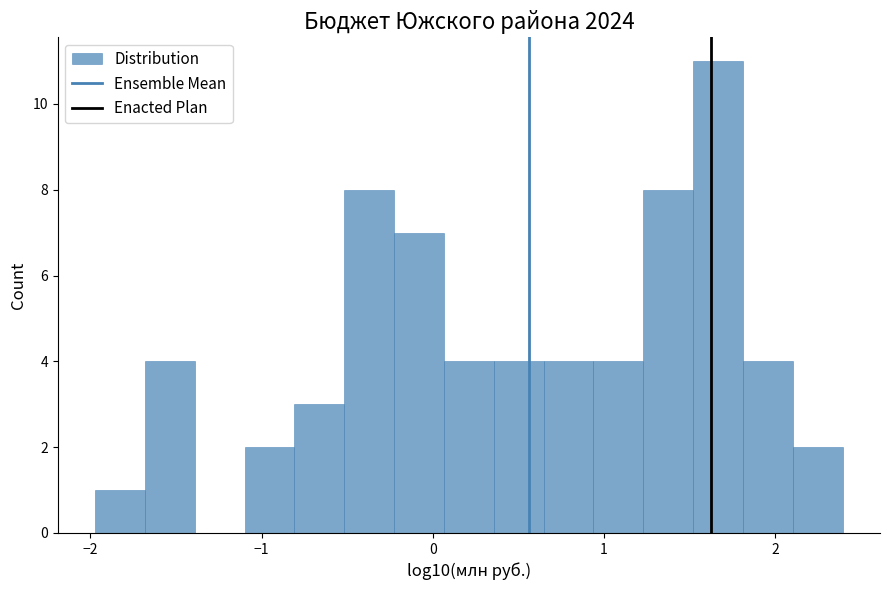

Around what value on the x-axis is the tallest bar? Give the approximate position of its centre, as read against the axis.

1.7